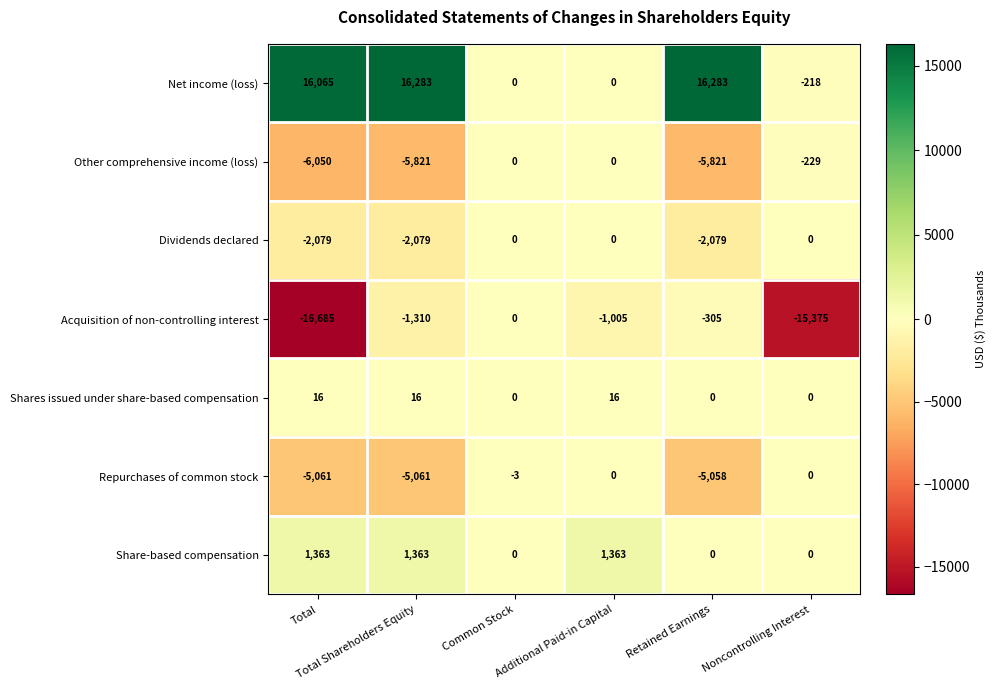

Which series has the largest total across all categories?

Net income (loss)